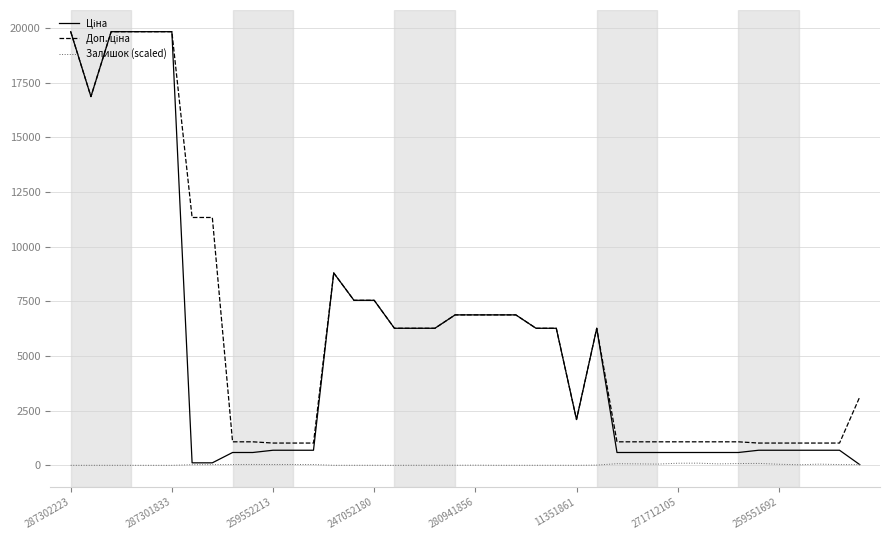

Count the number of data series in this chart.

3